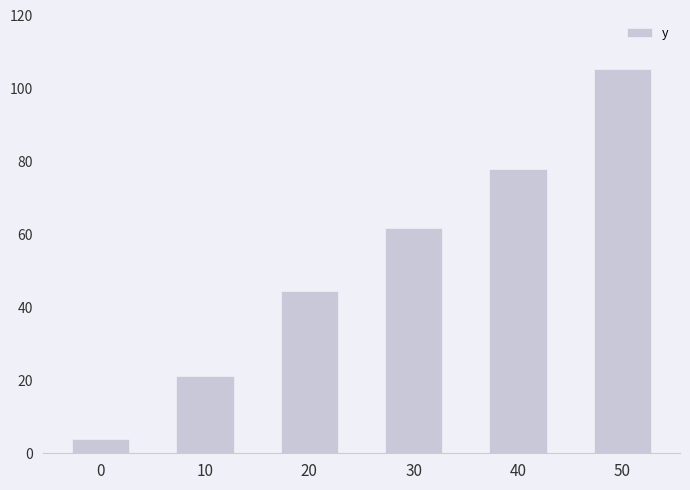

Is it true that the value at 20 is 62.7?

False